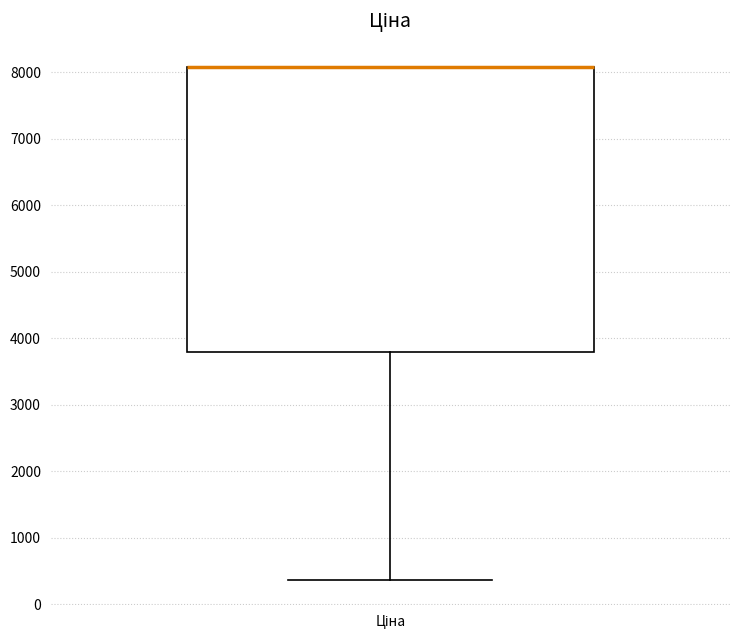

Where is the upper edge of the box for Ціна on the y-axis? The values are not printed on the chart, so give them approximately, as read against the axis.

8100